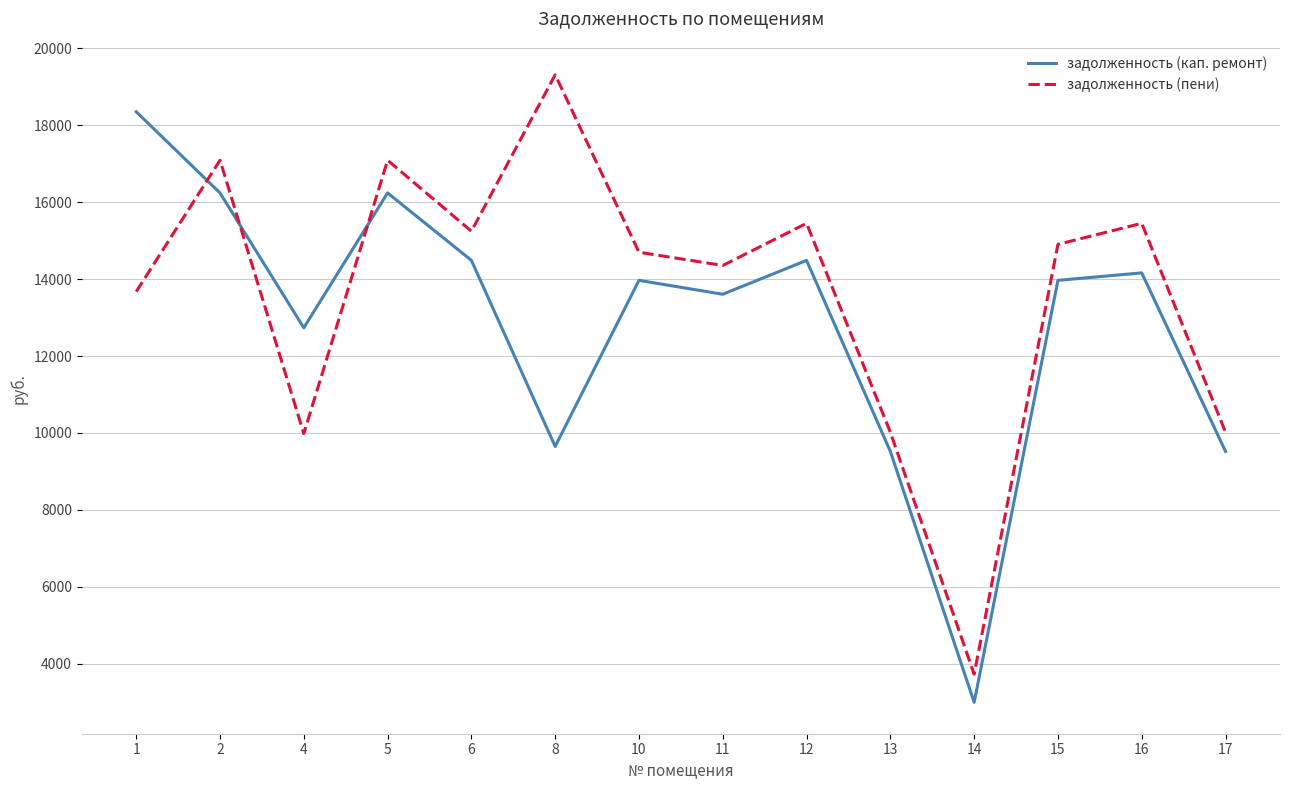

What is the spread (max minus min) of values at 15?

936.5